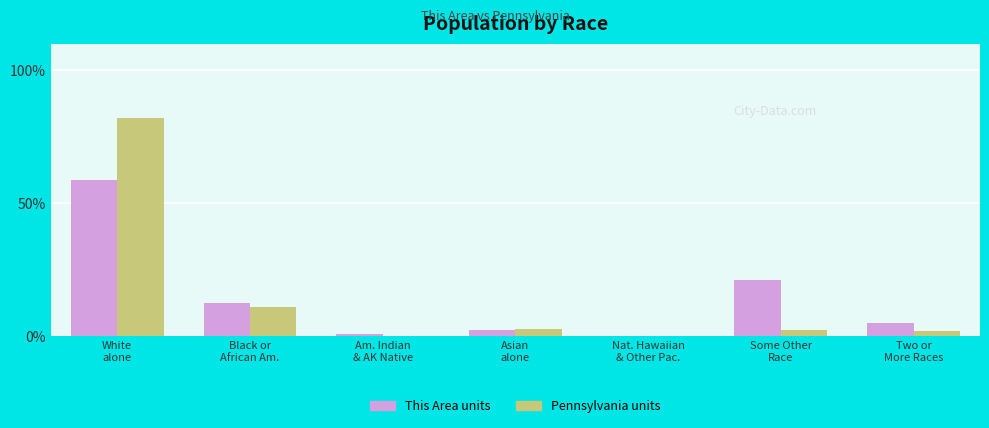

At which label does This Area units first exceed 5?

White
alone